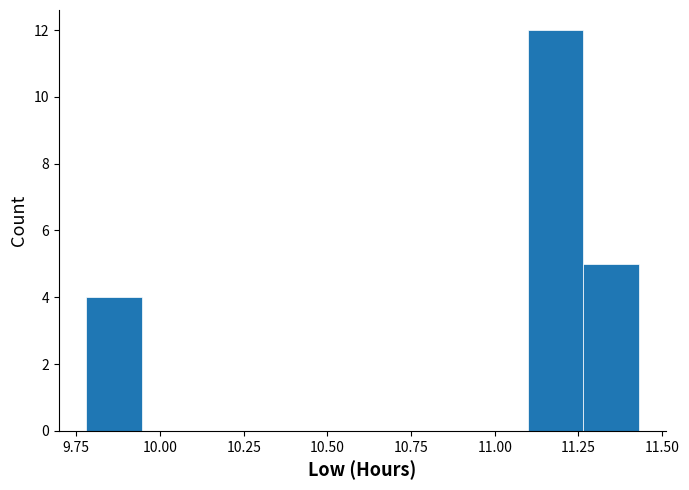

Around what value on the x-axis is the tallest bar? Give the approximate position of its centre, as read against the axis.

11.20